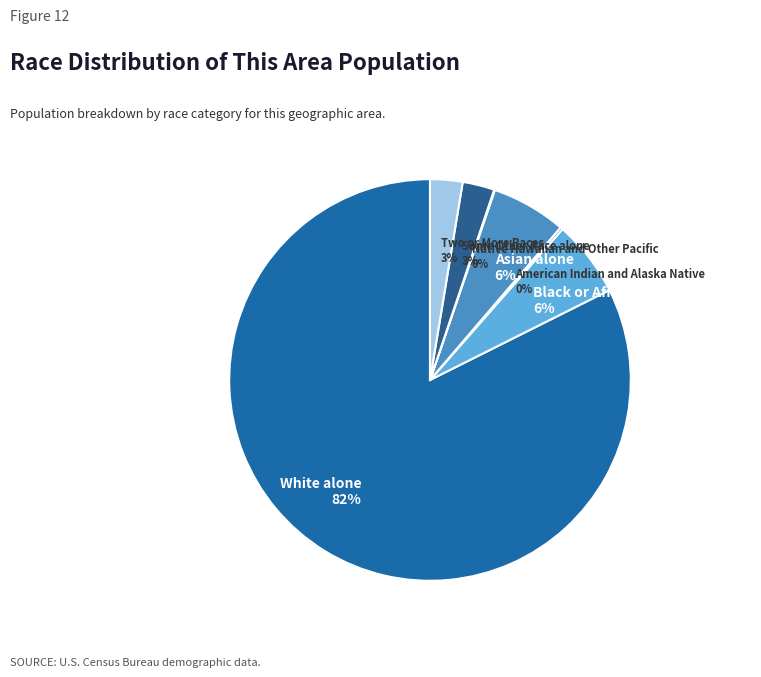

Is it true that White alone is 75% of the pie?

False